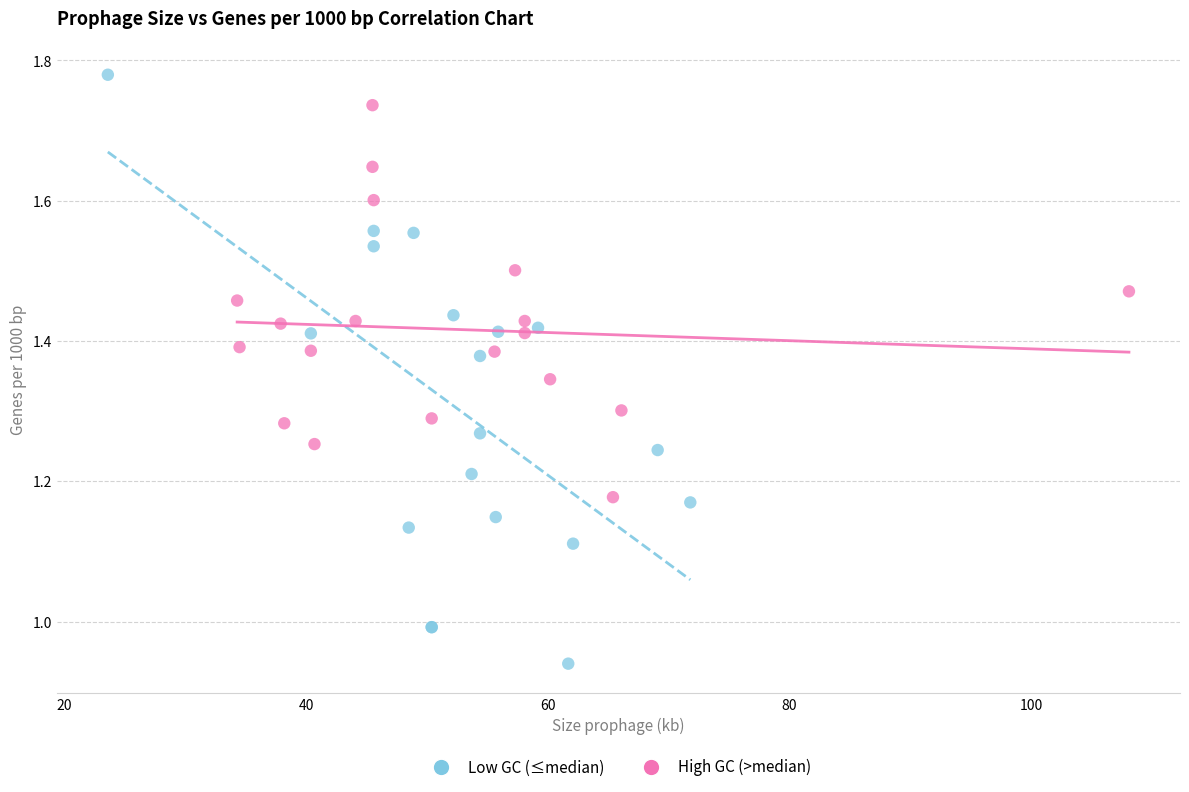

Which series has the largest Y range (max minus min)?

Low GC (≤median)